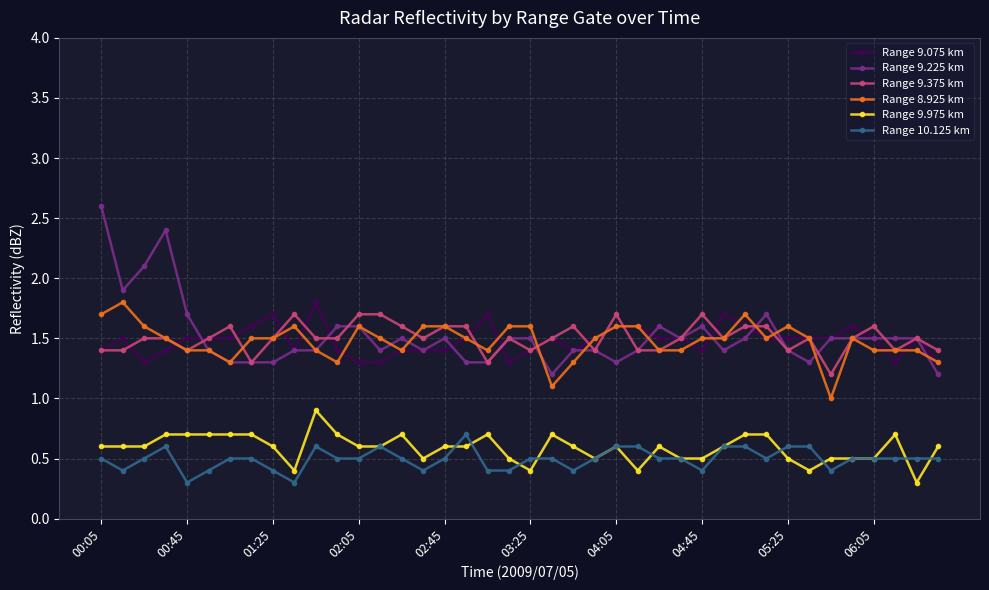

True or false: Range 9.075 km has more than 2 points higher than both neighbors.

True